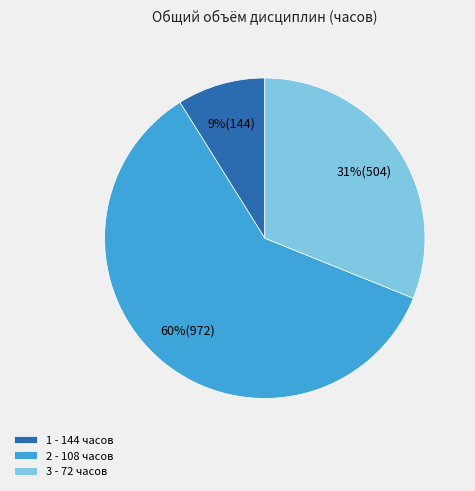

Is there a majority slice in this chart?

Yes